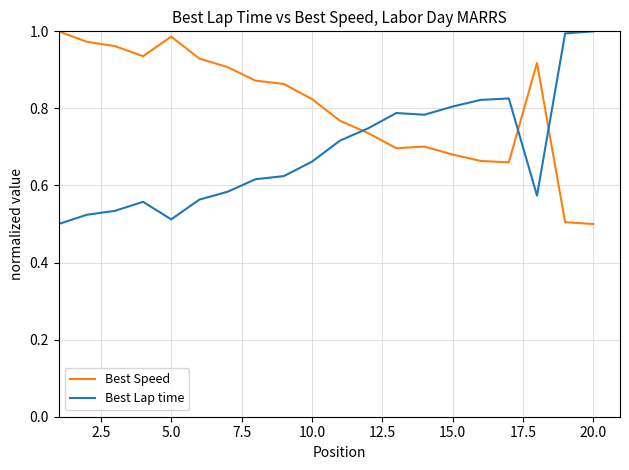

How many times do Best Speed and Best Lap time cross each other?

3